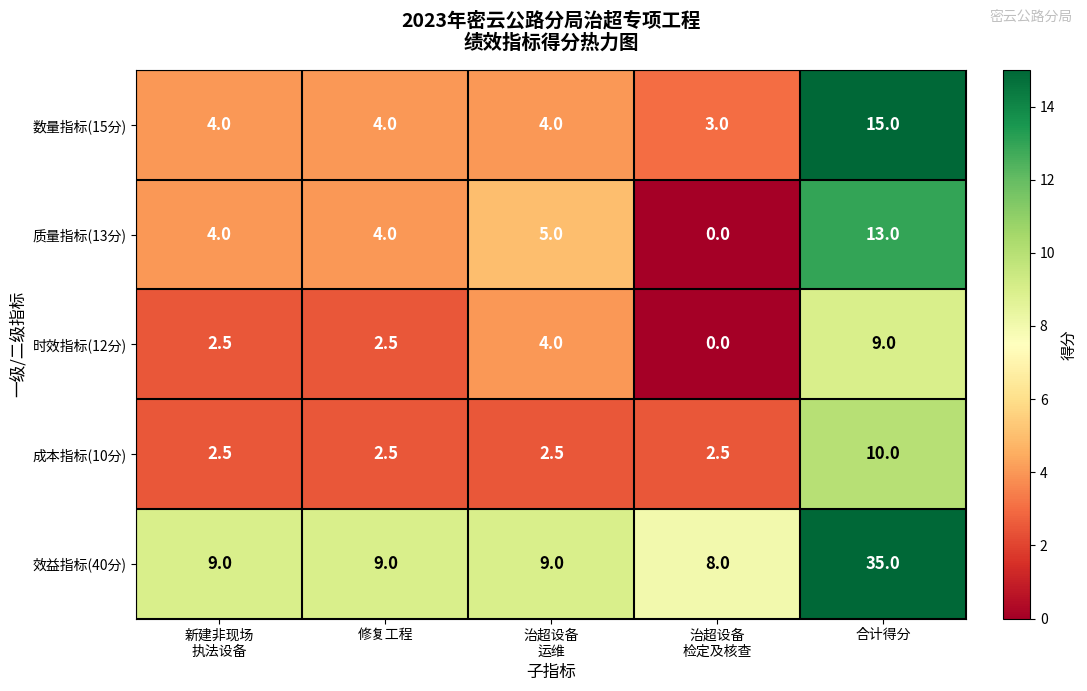

At how many categories does at least one series exceed 1?

5